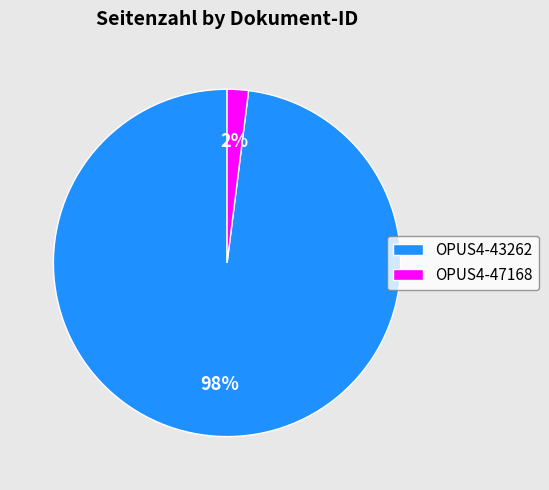

Which slice is the largest?

OPUS4-43262